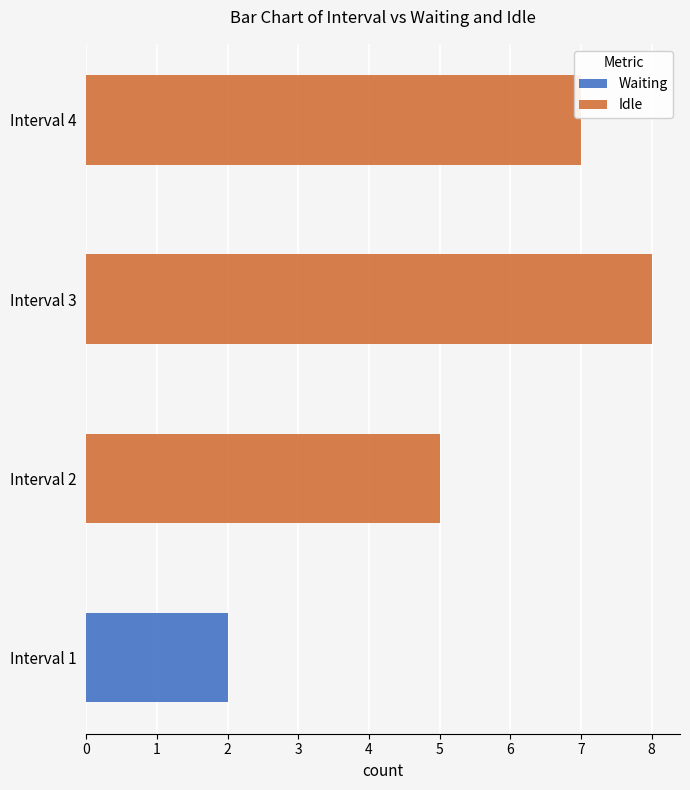

How many categories are shown in the chart?

4